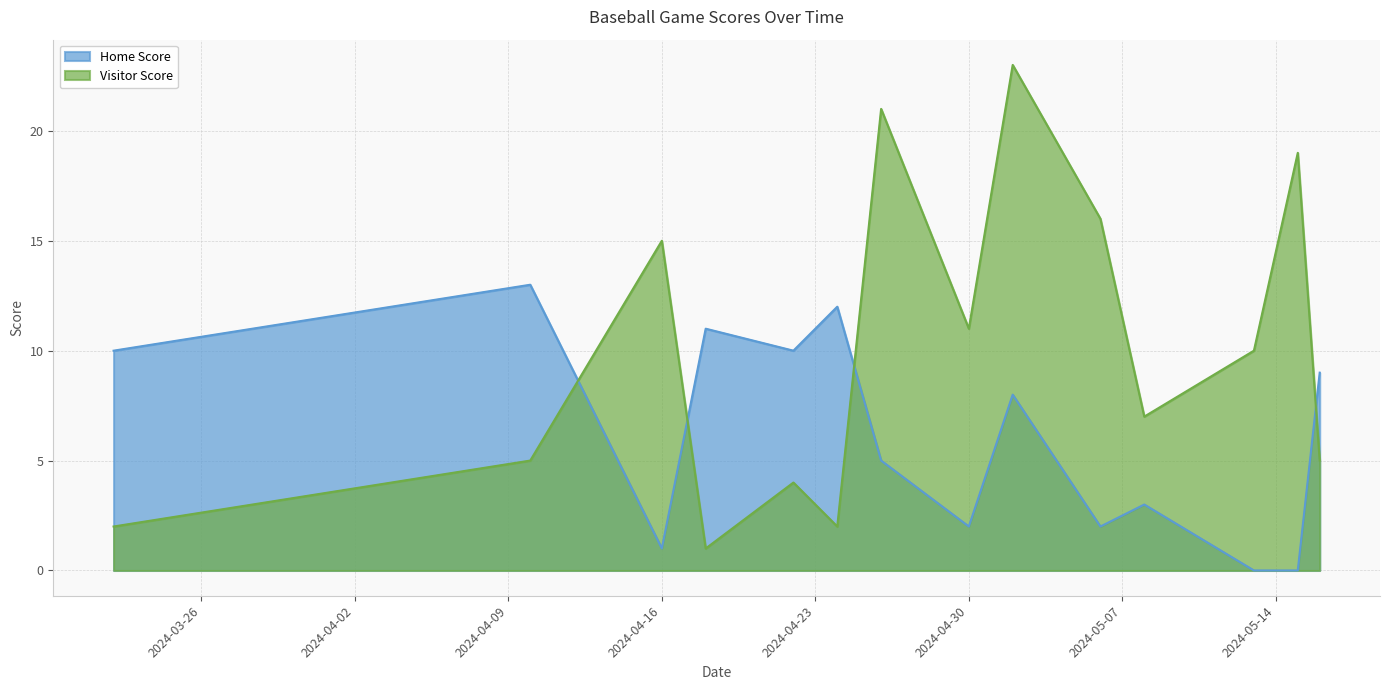

Reading left to right, extract all data points from this chart.

Home Score: 10	13	1	11	10	12	5	2	8	2	3	0	0	9
Visitor Score: 2	5	15	1	4	2	21	11	23	16	7	10	19	5